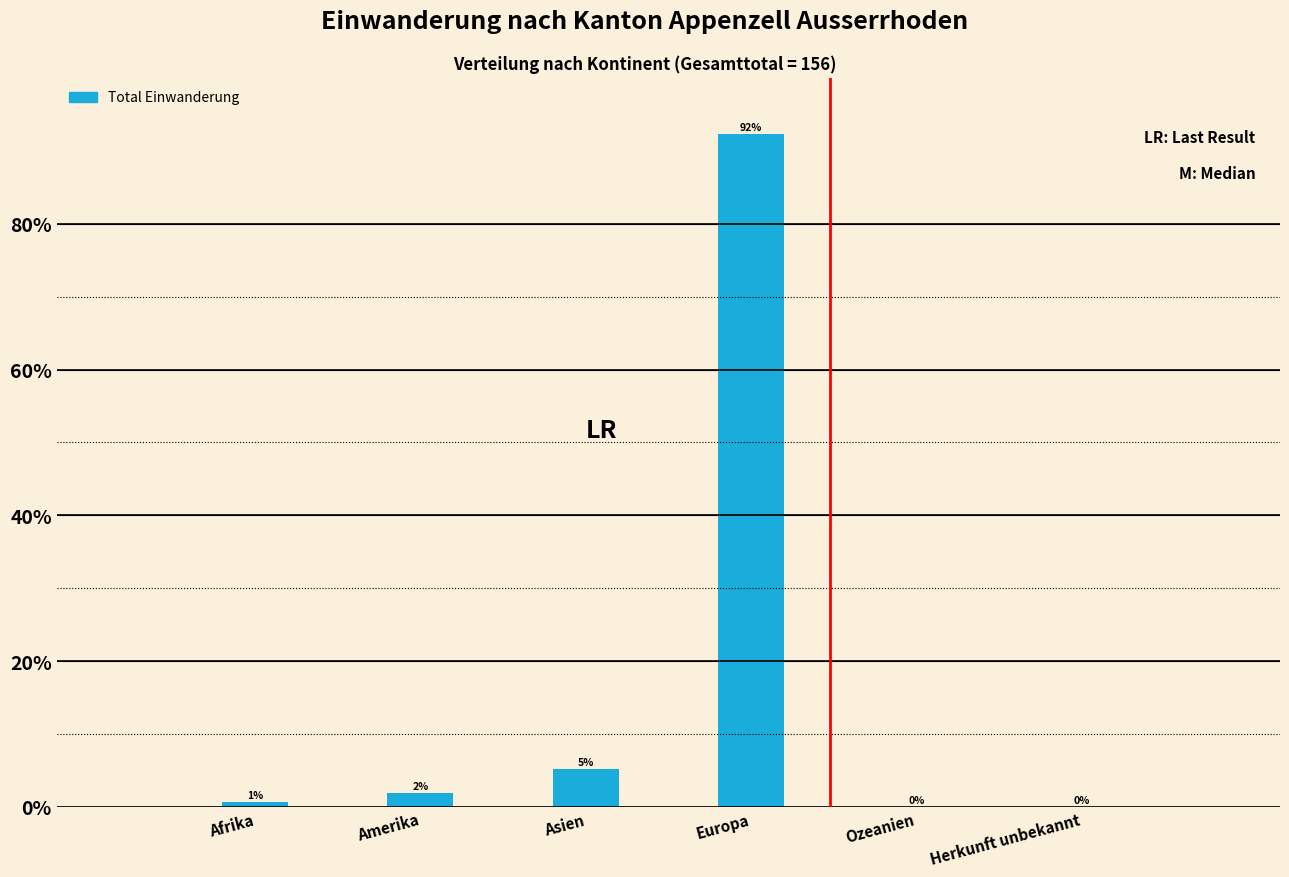

What is the maximum value shown in the chart?

92.3